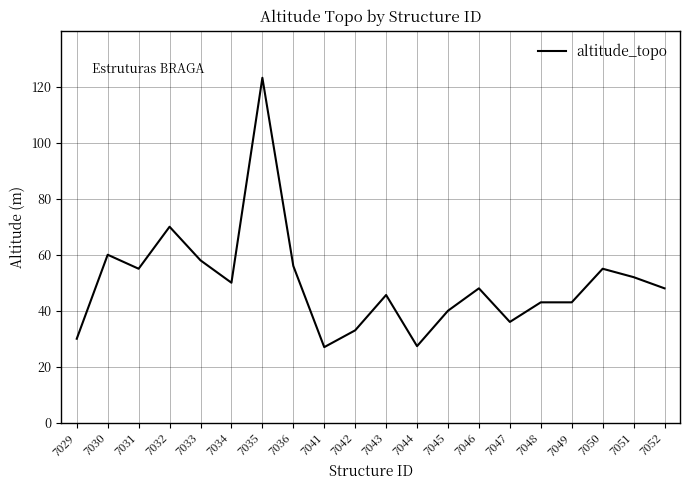

The value at 7033 is 32.6. True or false?

False